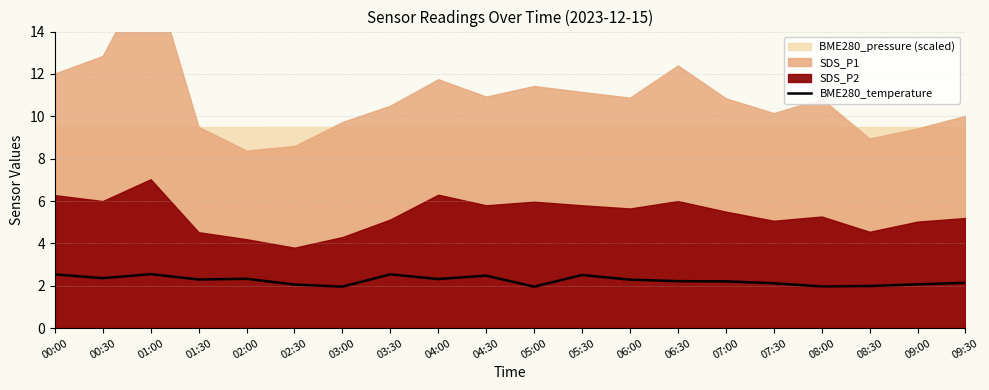

What is the change in value from 01:30 to 02:30?

-0.2